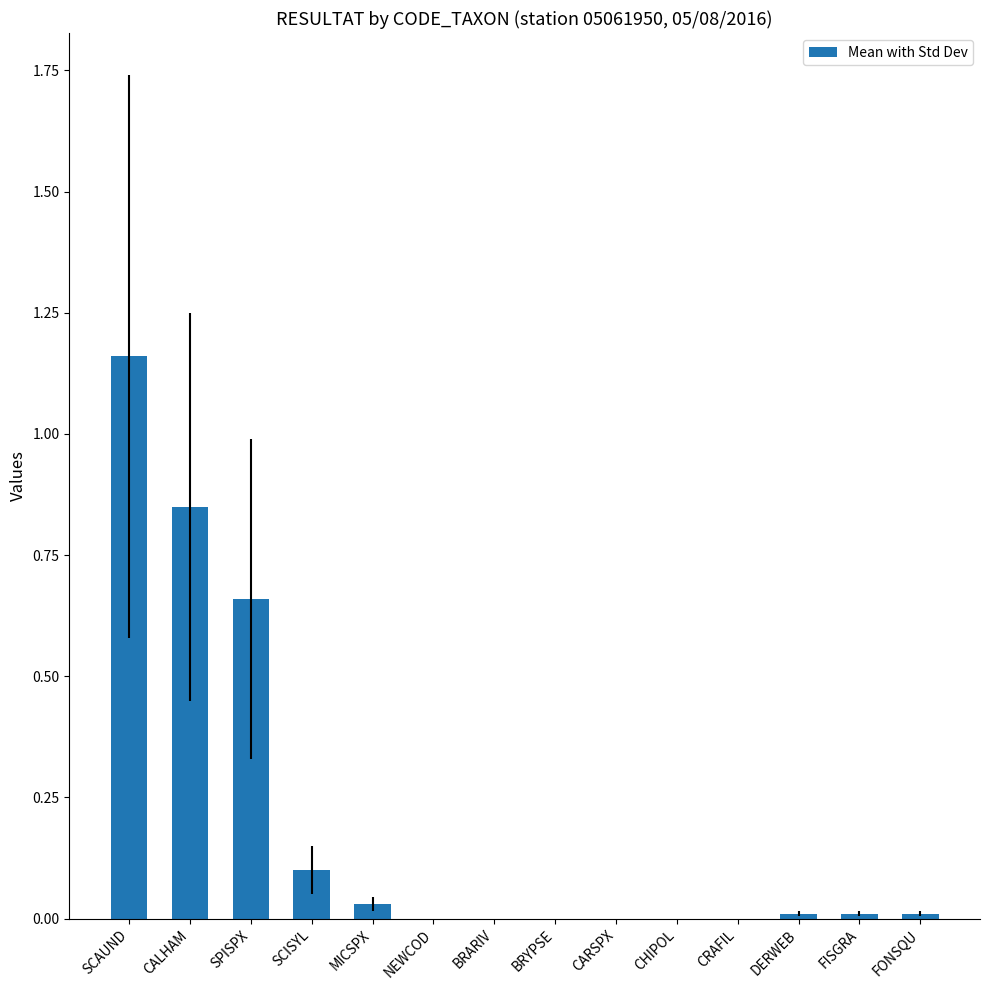

True or false: the data shows 0.0 at CHIPOL.

True